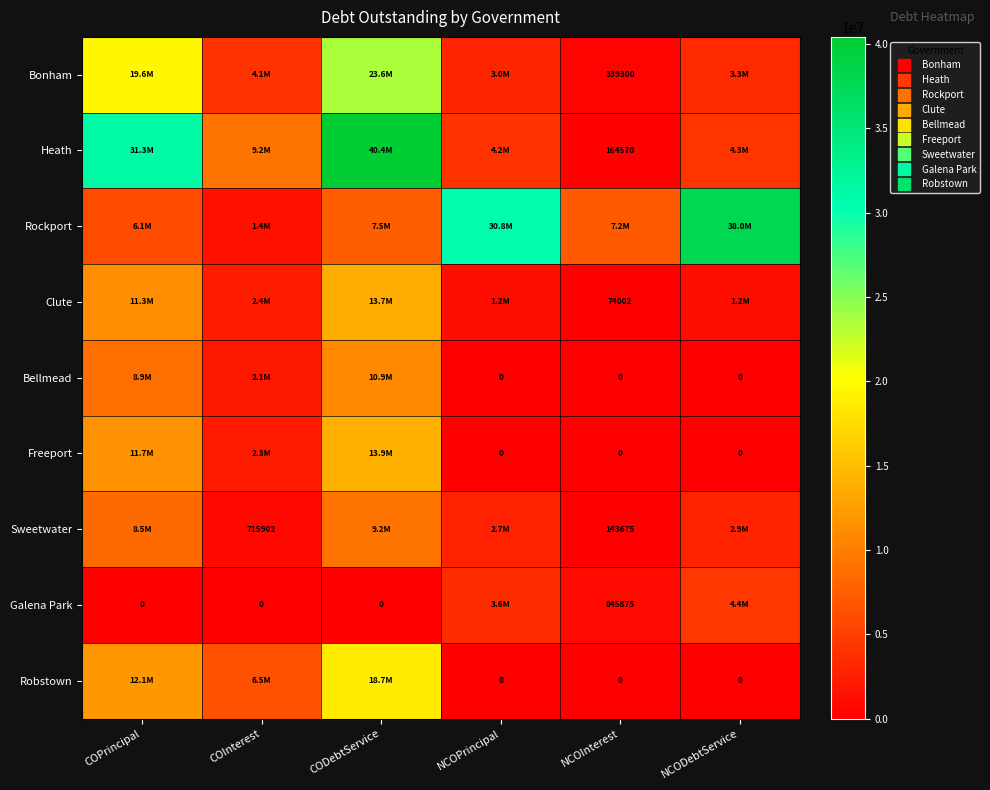

Count the number of categories in the chart.

6